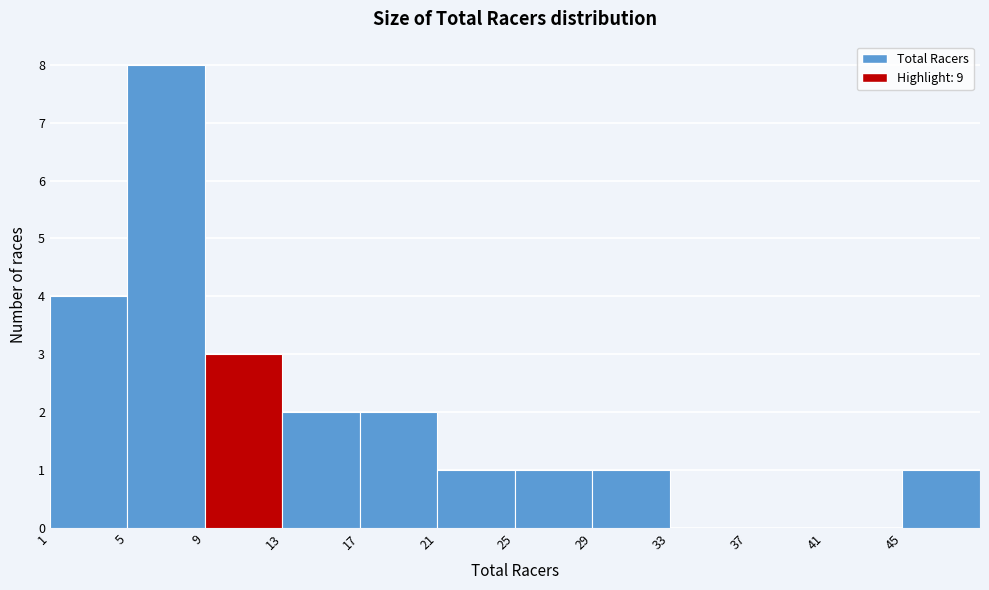

Over which range of the x-axis is the bar tallest?

5 to 9